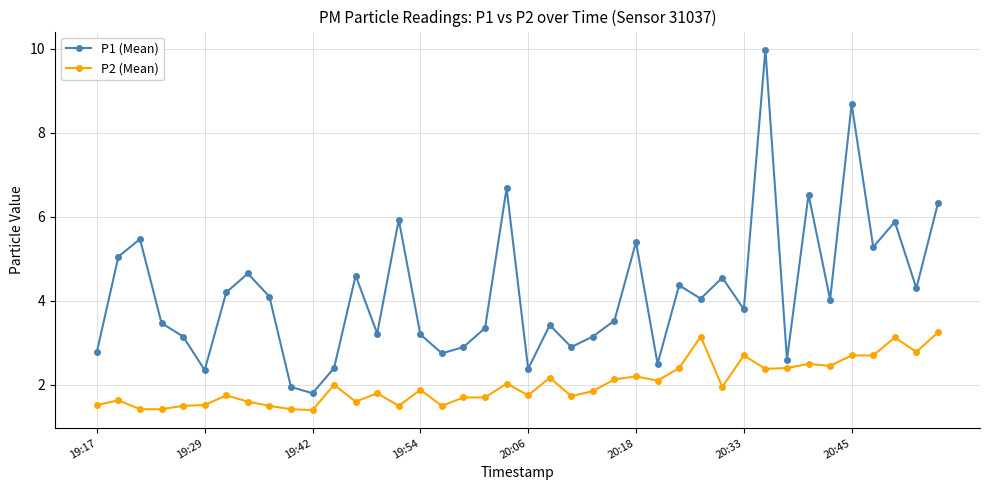

Rank the series by their average value, from lowest to highest.

P2 (Mean), P1 (Mean)